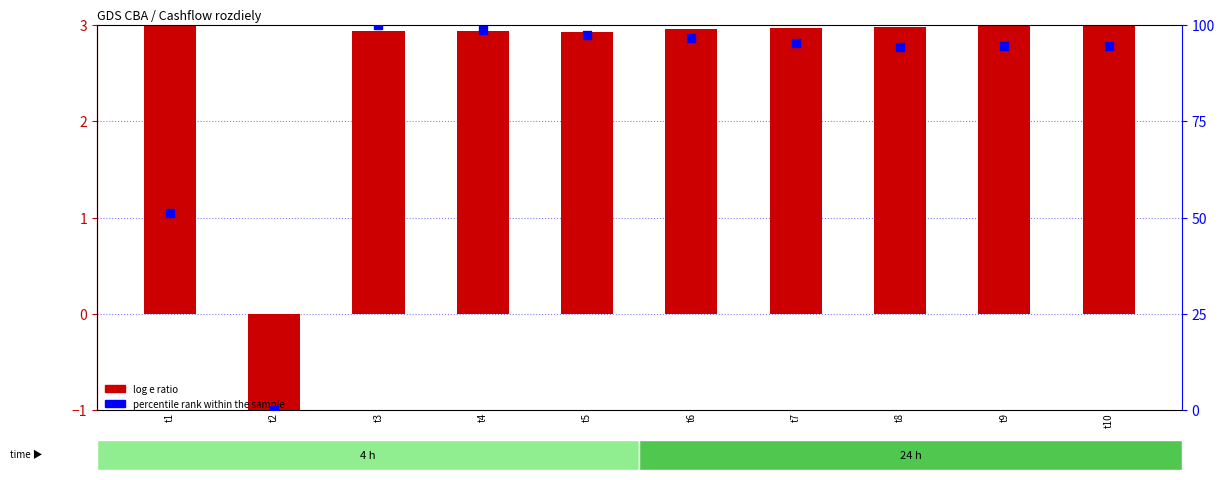

Is the value of log e ratio at t1 greater than the value of percentile rank within the sample at t6?

No